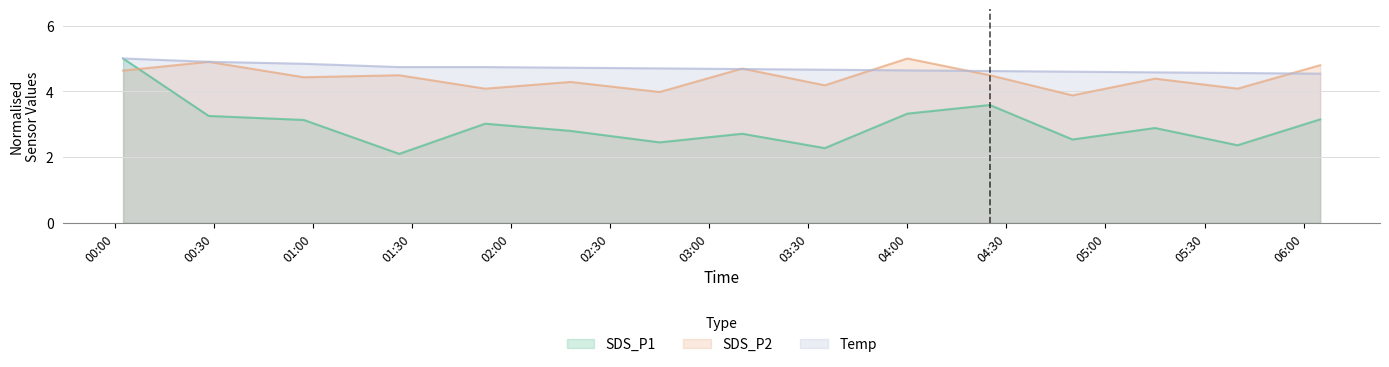

Rank the series by their average value, from lowest to highest.

SDS_P1, SDS_P2, Temp